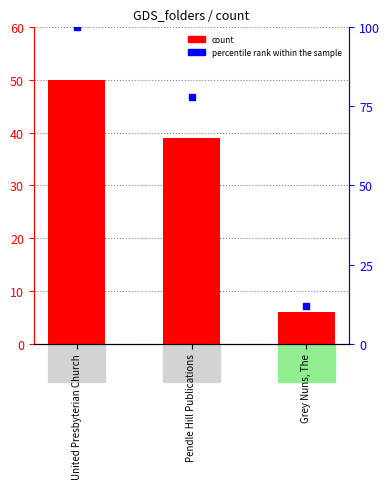

What is the change in value from Pendle Hill Publications to Grey Nuns, The?

-33